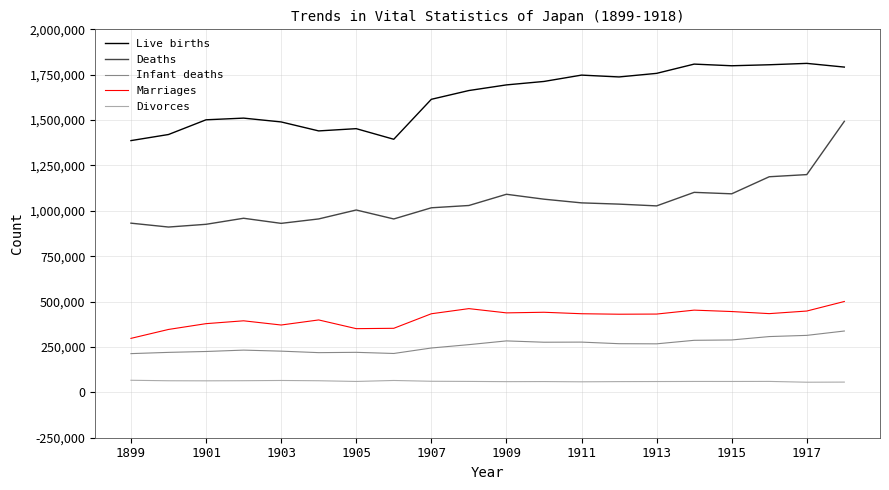

True or false: Deaths and Live births intersect in this chart.

False